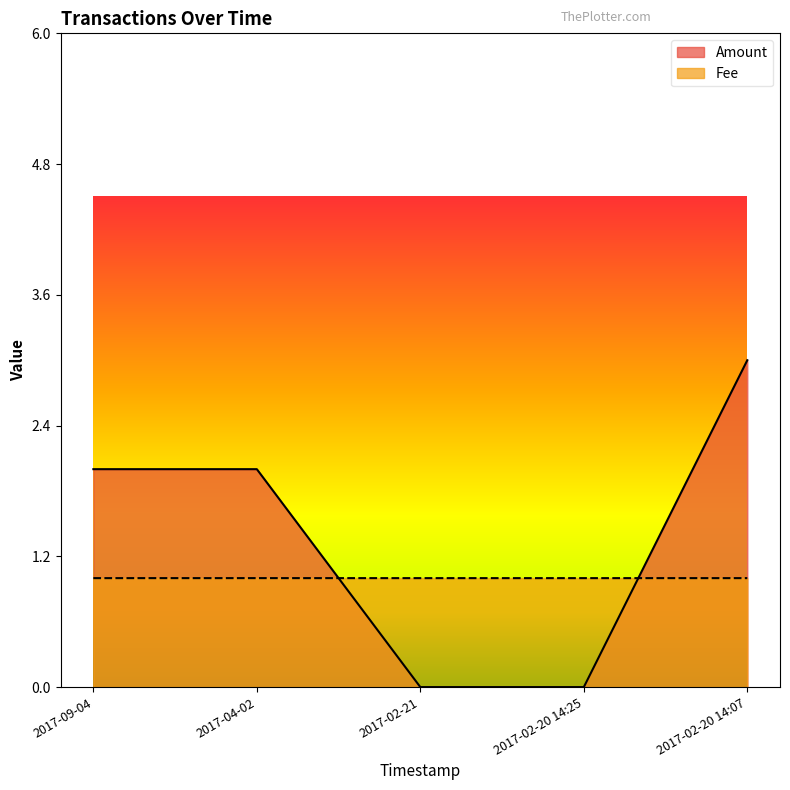

What is the label of the 3rd point from the right?

2017-02-21